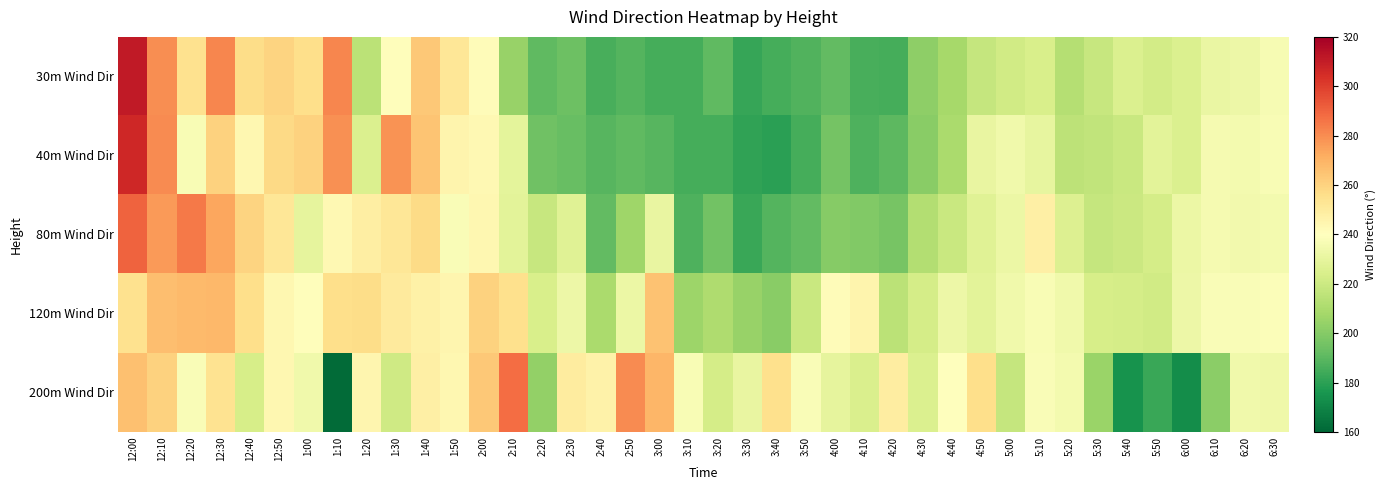

Reading left to right, extract all data points from this chart.

30m Wind Dir: 12:00=311.2	12:10=279.8	12:20=254.6	12:30=281.3	12:40=256.5	12:50=259.9	1:00=256.2	1:10=281.5	1:20=214.7	1:30=241.2	1:40=263.7	1:50=251.9	2:00=241.8	2:10=204.4	2:20=190.9	2:30=193.9	2:40=186.2	2:50=188.6	3:00=185.2	3:10=185.2	3:20=191.1	3:30=181.9	3:40=185.3	3:50=187.6	4:00=191.6	4:10=185.8	4:20=185.2	4:30=202.2	4:40=208.4	4:50=218.0	5:00=221.4	5:10=224.3	5:20=213.1	5:30=218.6	5:40=225.6	5:50=222.0	6:00=225.1	6:10=231.7	6:20=233.0	6:30=236.6
40m Wind Dir: 12:00=306.4	12:10=280.1	12:20=237.1	12:30=260.2	12:40=244.2	12:50=257.9	1:00=260.2	1:10=278.8	1:20=225.6	1:30=278.6	1:40=264.4	1:50=245.0	2:00=243.5	2:10=229.0	2:20=194.8	2:30=193.0	2:40=189.2	2:50=191.0	3:00=189.0	3:10=185.1	3:20=185.5	3:30=180.7	3:40=179.8	3:50=185.3	4:00=196.1	4:10=187.3	4:20=190.2	4:30=201.2	4:40=209.8	4:50=230.7	5:00=233.8	5:10=230.1	5:20=215.5	5:30=216.6	5:40=218.9	5:50=228.7	6:00=225.3	6:10=236.0	6:20=235.2	6:30=236.9
80m Wind Dir: 12:00=290.2	12:10=276.4	12:20=284.5	12:30=273.5	12:40=259.5	12:50=252.0	1:00=229.8	1:10=243.4	1:20=248.5	1:30=252.3	1:40=256.9	1:50=237.8	2:00=243.8	2:10=228.6	2:20=218.3	2:30=227.3	2:40=191.6	2:50=206.6	3:00=230.9	3:10=187.2	3:20=195.0	3:30=182.8	3:40=188.4	3:50=191.7	4:00=200.1	4:10=198.9	4:20=196.6	4:30=212.1	4:40=218.8	4:50=227.3	5:00=232.0	5:10=247.7	5:20=226.1	5:30=217.7	5:40=219.4	5:50=222.7	6:00=232.3	6:10=235.9	6:20=234.9	6:30=235.2
120m Wind Dir: 12:00=254.4	12:10=266.3	12:20=267.9	12:30=268.5	12:40=255.8	12:50=244.1	1:00=240.7	1:10=256.0	1:20=256.3	1:30=250.2	1:40=247.1	1:50=244.8	2:00=260.4	2:10=255.6	2:20=224.2	2:30=233.0	2:40=209.5	2:50=232.3	3:00=265.5	3:10=206.2	3:20=210.7	3:30=204.7	3:40=200.7	3:50=219.2	4:00=241.3	4:10=245.2	4:20=214.5	4:30=222.5	4:40=232.9	4:50=228.4	5:00=234.2	5:10=237.2	5:20=233.9	5:30=223.2	5:40=222.5	5:50=221.8	6:00=232.9	6:10=238.1	6:20=237.8	6:30=238.5
200m Wind Dir: 12:00=265.8	12:10=260.3	12:20=237.7	12:30=253.8	12:40=223.6	12:50=244.1	1:00=234.2	1:10=161.6	1:20=244.6	1:30=221.1	1:40=247.8	1:50=244.2	2:00=263.2	2:10=287.6	2:20=203.2	2:30=249.5	2:40=246.3	2:50=280.5	3:00=269.3	3:10=237.3	3:20=222.8	3:30=230.7	3:40=255.3	3:50=237.9	4:00=229.8	4:10=224.4	4:20=248.9	4:30=225.4	4:40=239.6	4:50=255.7	5:00=218.1	5:10=238.1	5:20=235.2	5:30=205.5	5:40=174.8	5:50=182.8	6:00=172.9	6:10=201.6	6:20=234.0	6:30=233.3